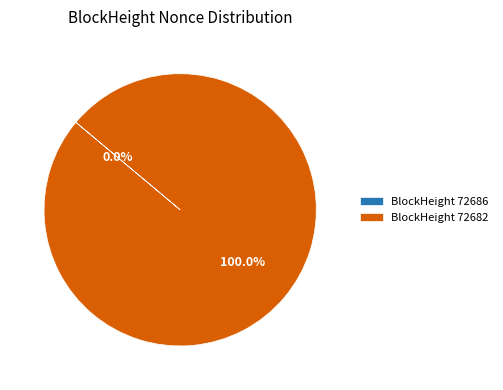

How many slices are in this pie chart?

2